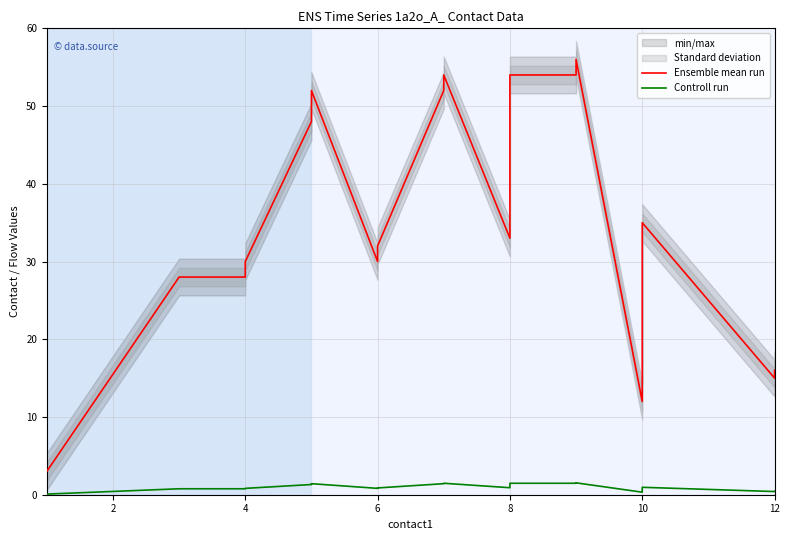

True or false: Ensemble mean run has more than 1 points higher than both neighbors.

True